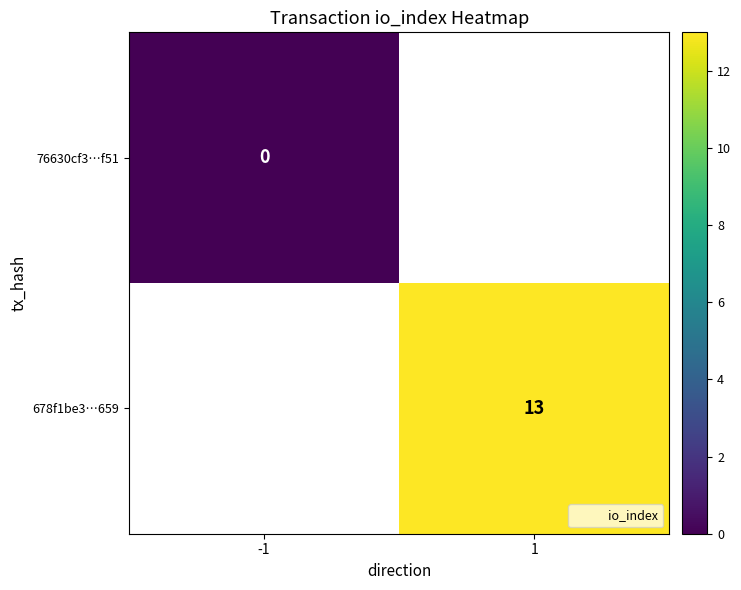

How many distinct data groups are displayed?

2